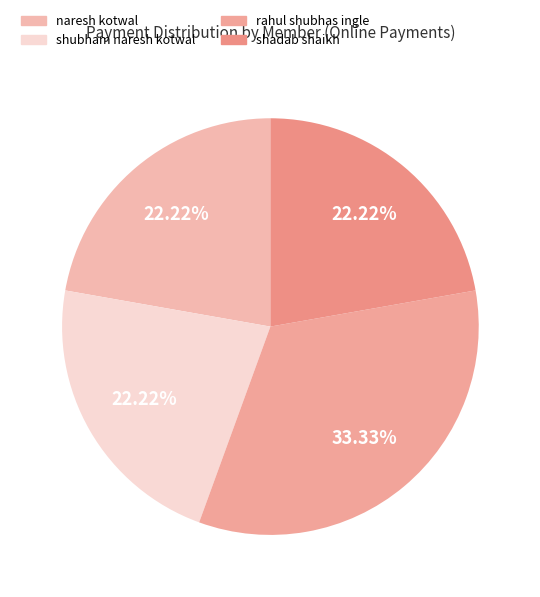

How many segments does this pie chart have?

4